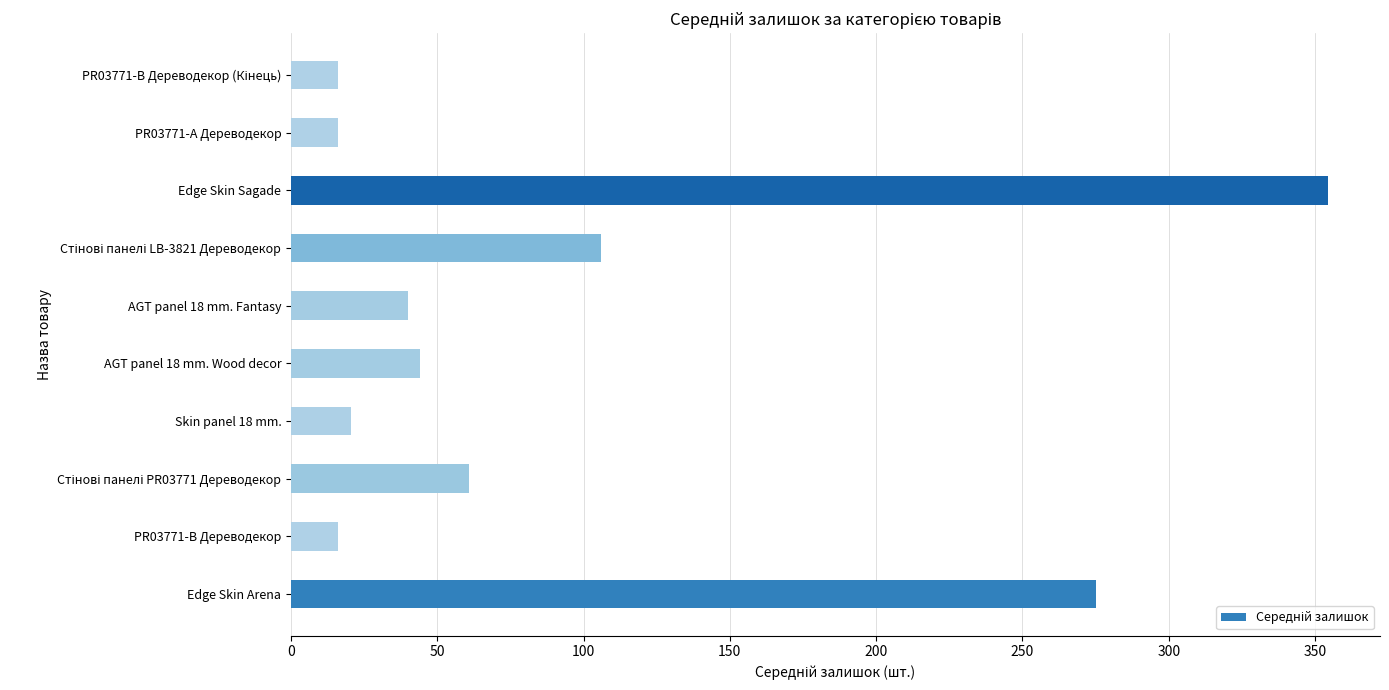

What value does the data have at Edge Skin Arena?

275.0